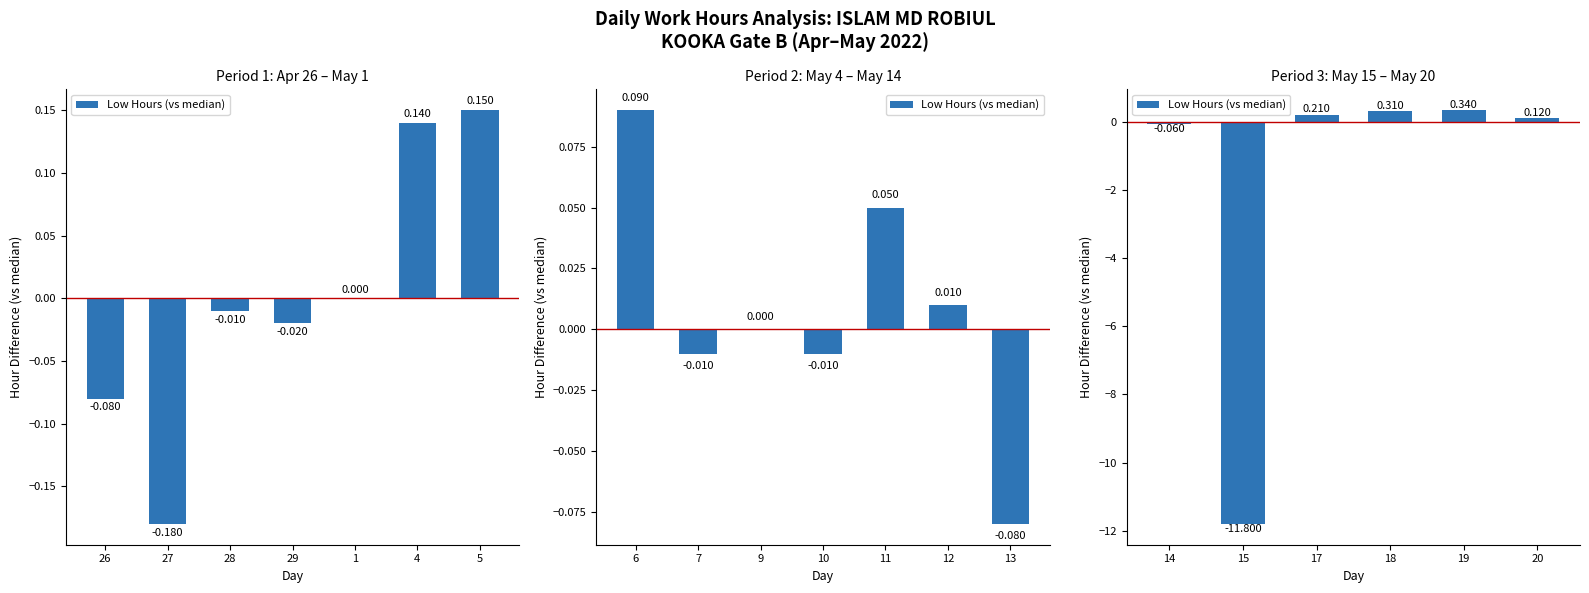

What position from the left is 26?

1